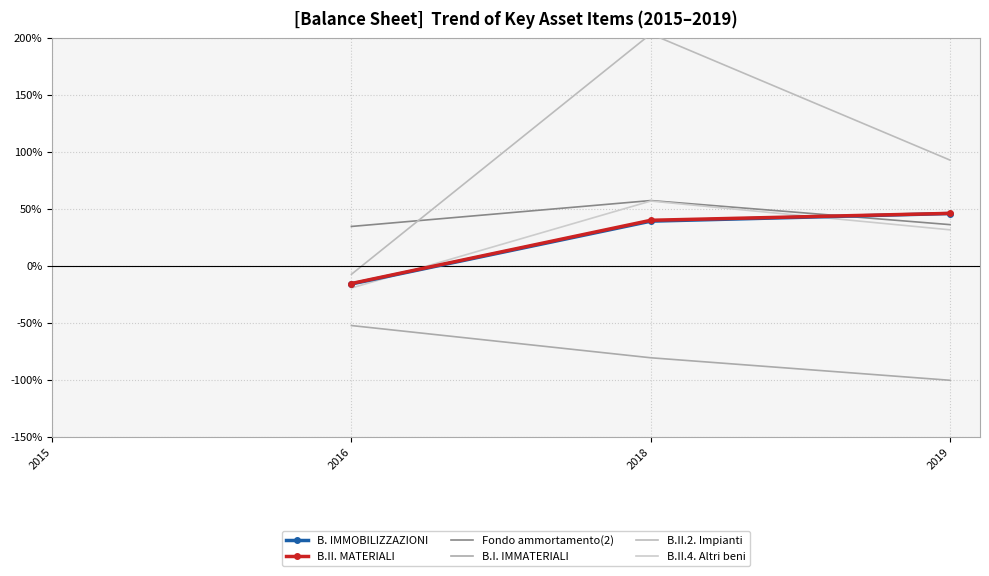

Is the value of B.I. IMMATERIALI at 2016 greater than the value of B.II. MATERIALI at 2016?

No